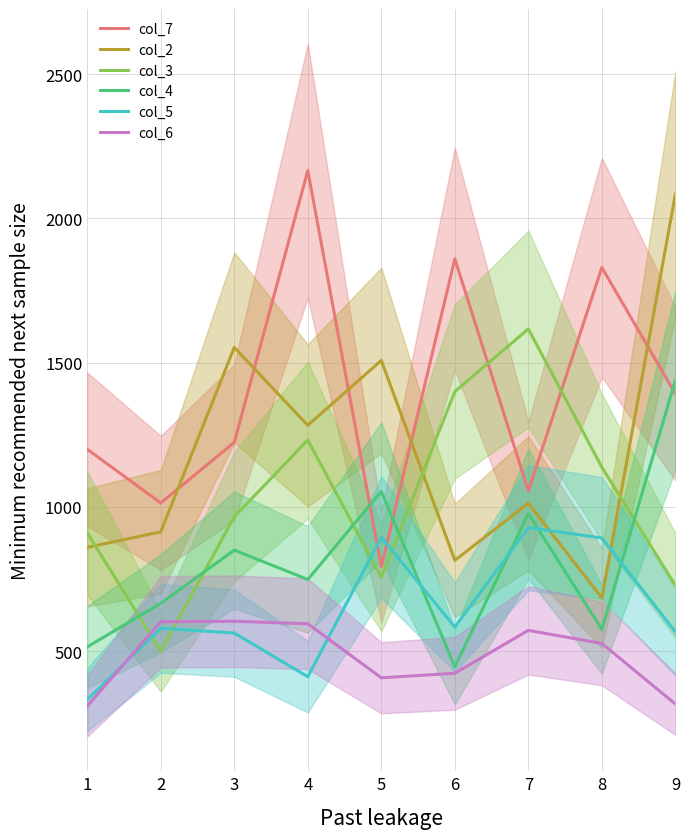

Is it true that col_4 equals 1439.0 at 9?

True